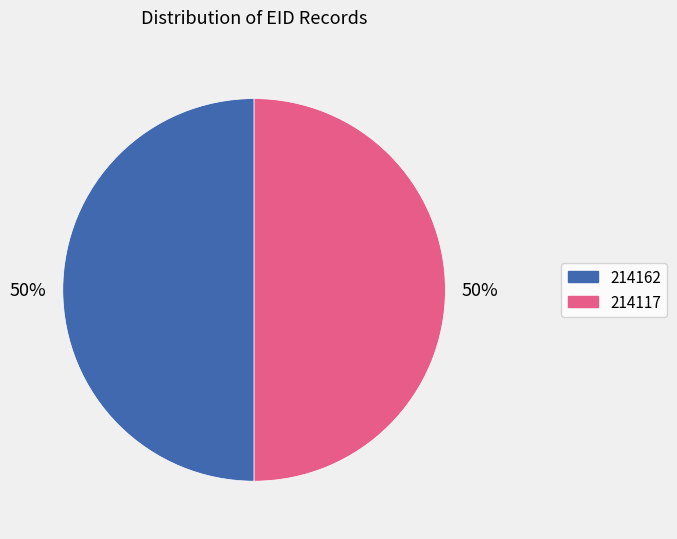

Count the number of slices in the pie.

2